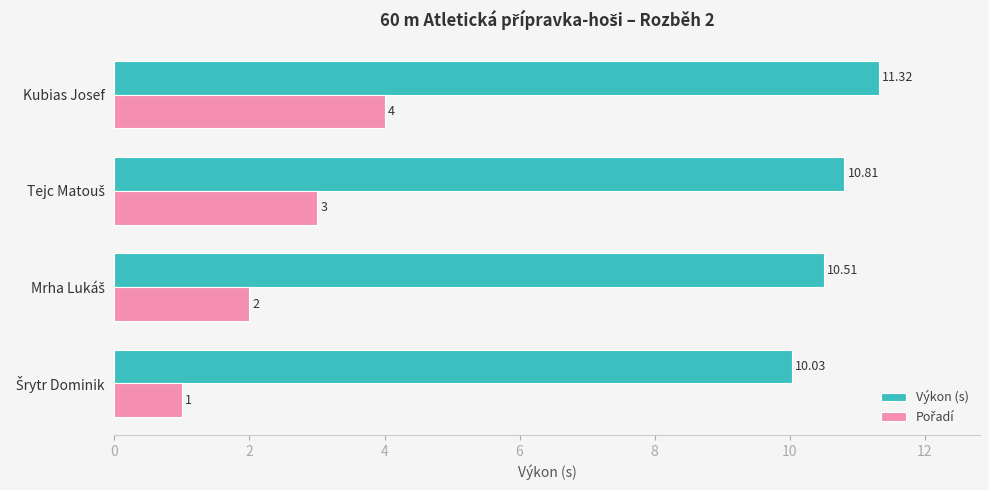

At which category is the sum across all series the highest?

Kubias Josef